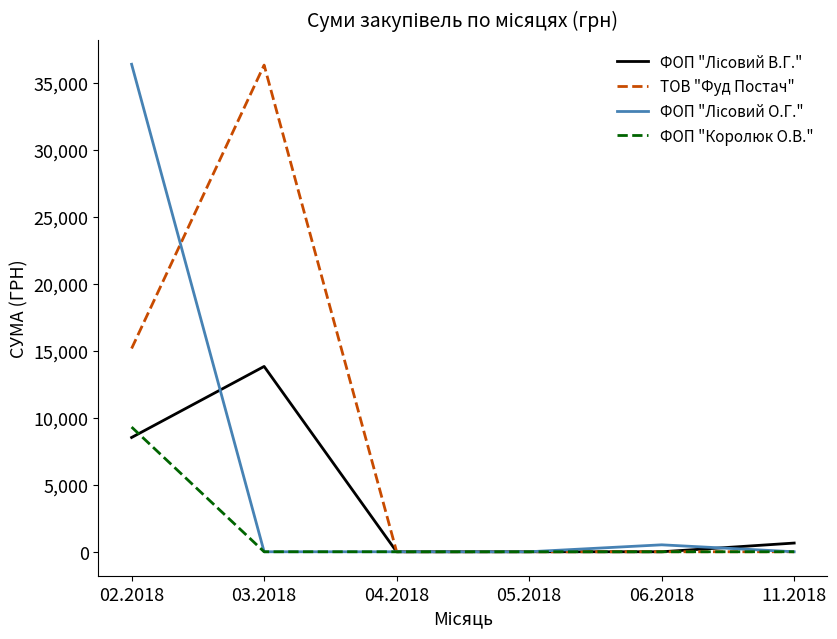

How many lines are shown in the chart?

4